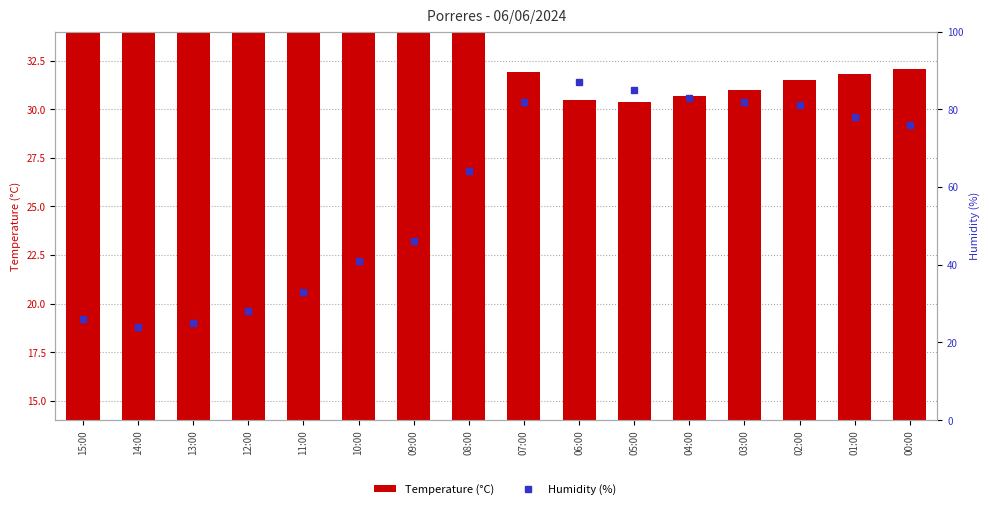

Which category has the highest value in the Temperature (°C) series?

15:00